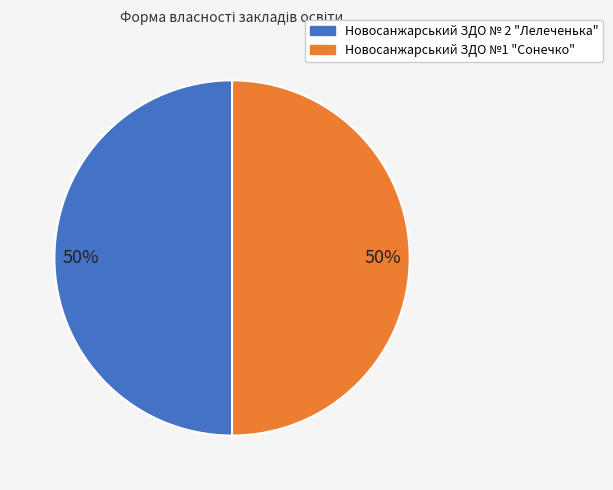

The Новосанжарський ЗДО № 2 "Лелеченька" slice represents 50% of the pie. True or false?

True